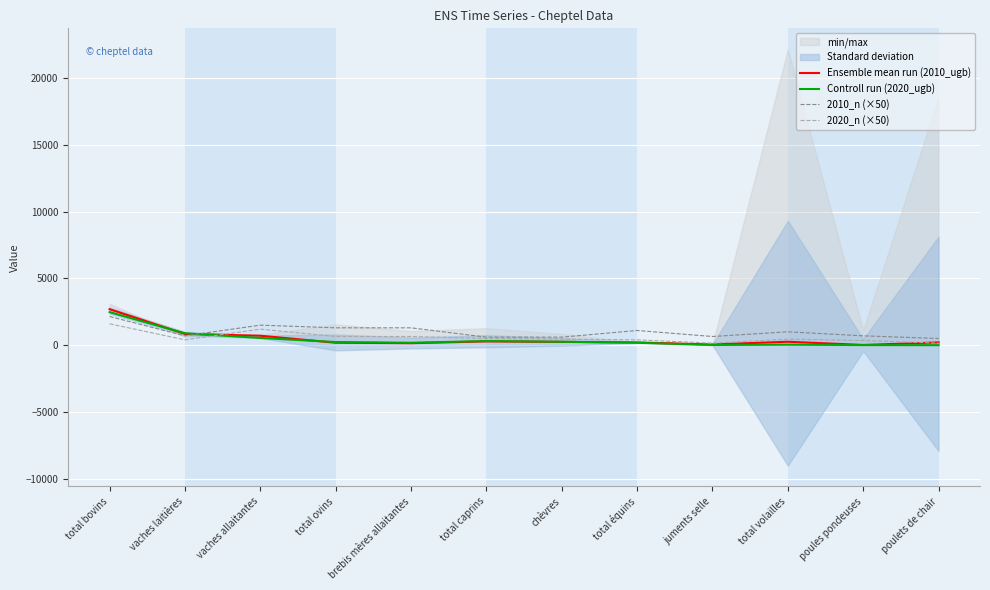

Is the value of Controll run (2020_ugb) at poulets de chair greater than the value of 2010_n (×50) at brebis mères allaitantes?

No